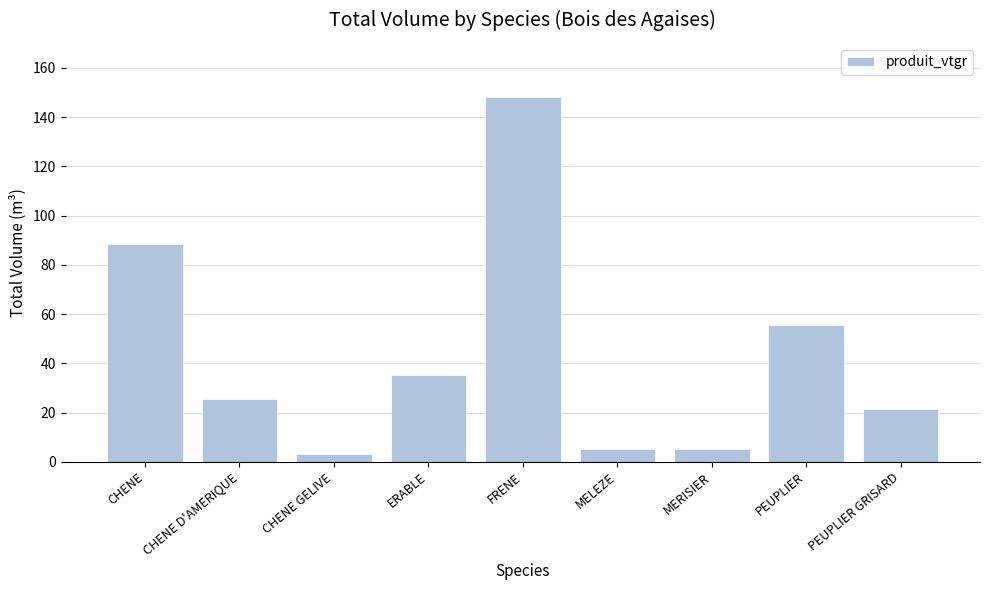

What is the greatest value displayed?

147.9